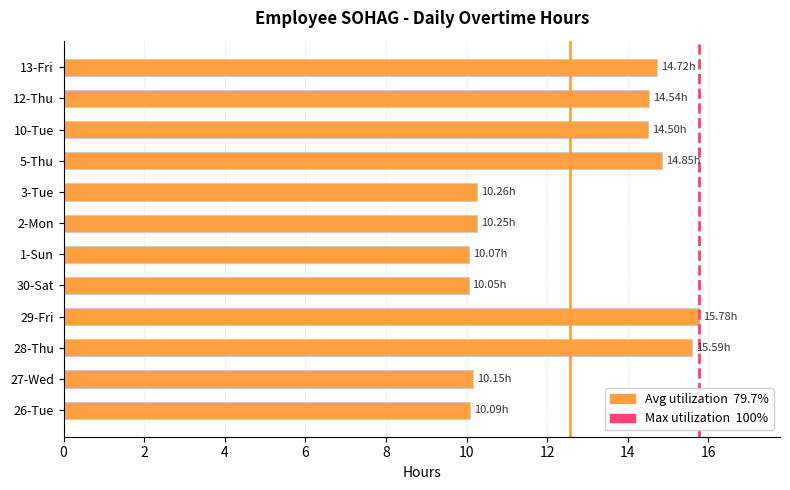

At which category does the chart reach its peak across all series?

29-Fri